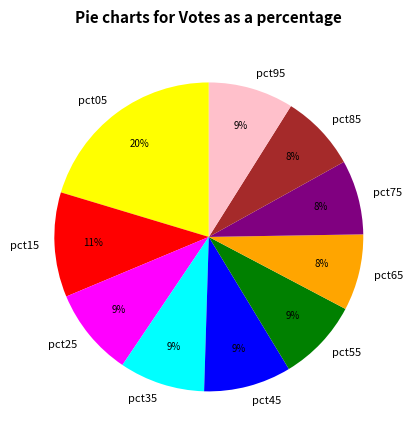

True or false: pct95 accounts for 2% of the total.

False